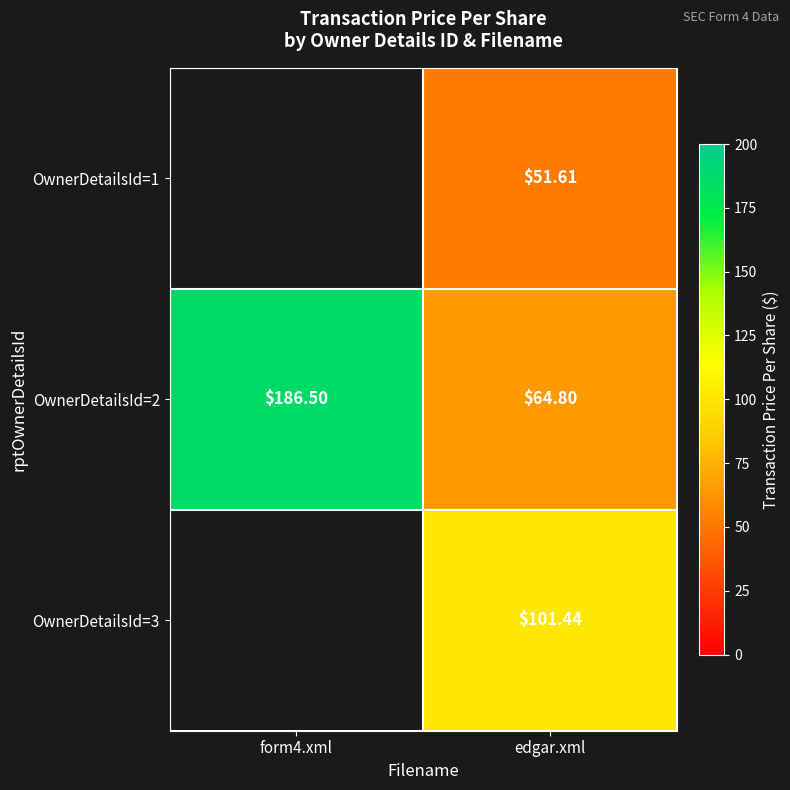

Is the value of OwnerDetailsId=3 at edgar.xml greater than the value of OwnerDetailsId=2 at edgar.xml?

Yes